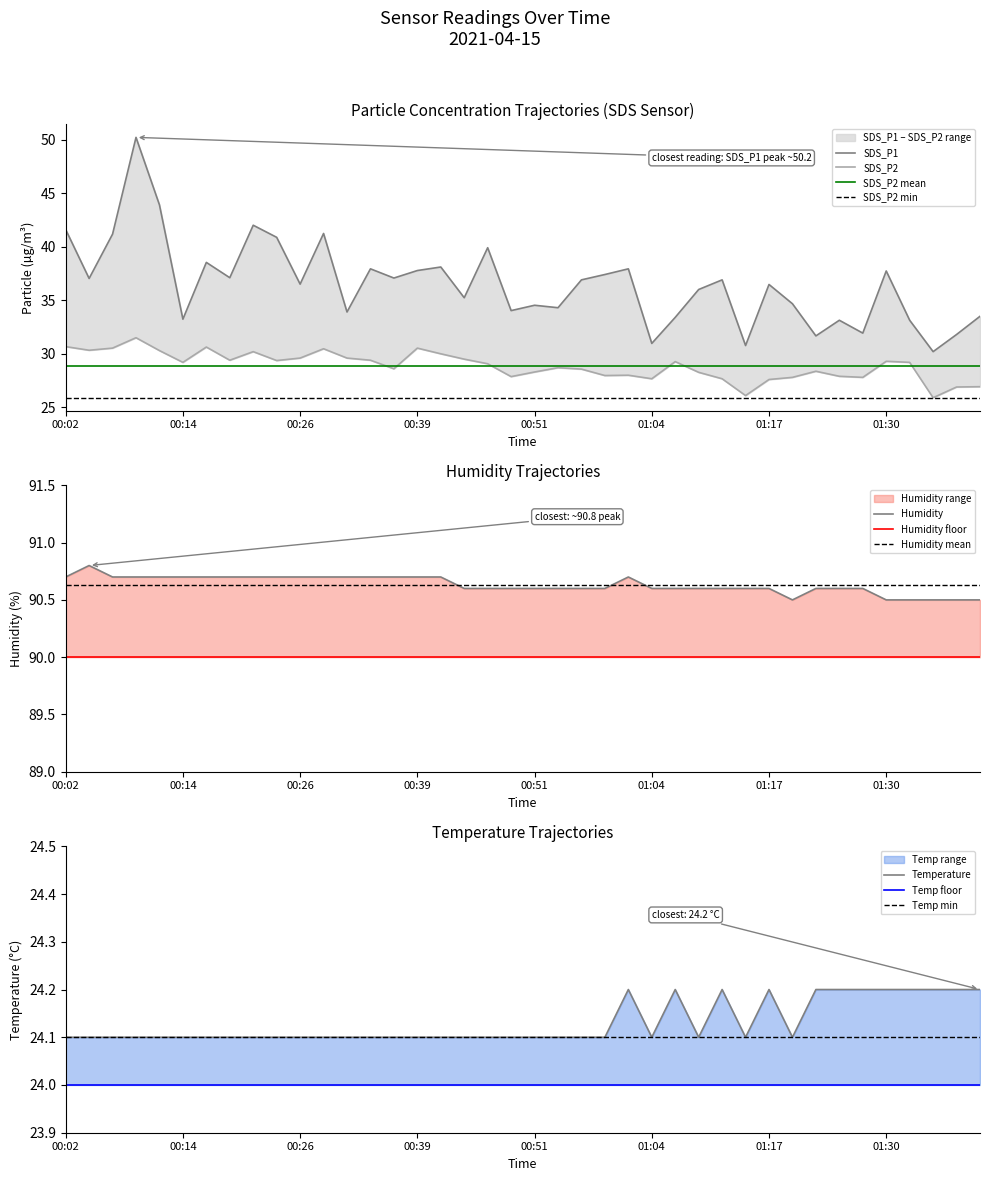

Which has a higher value, 01:14 or 00:39?

00:39